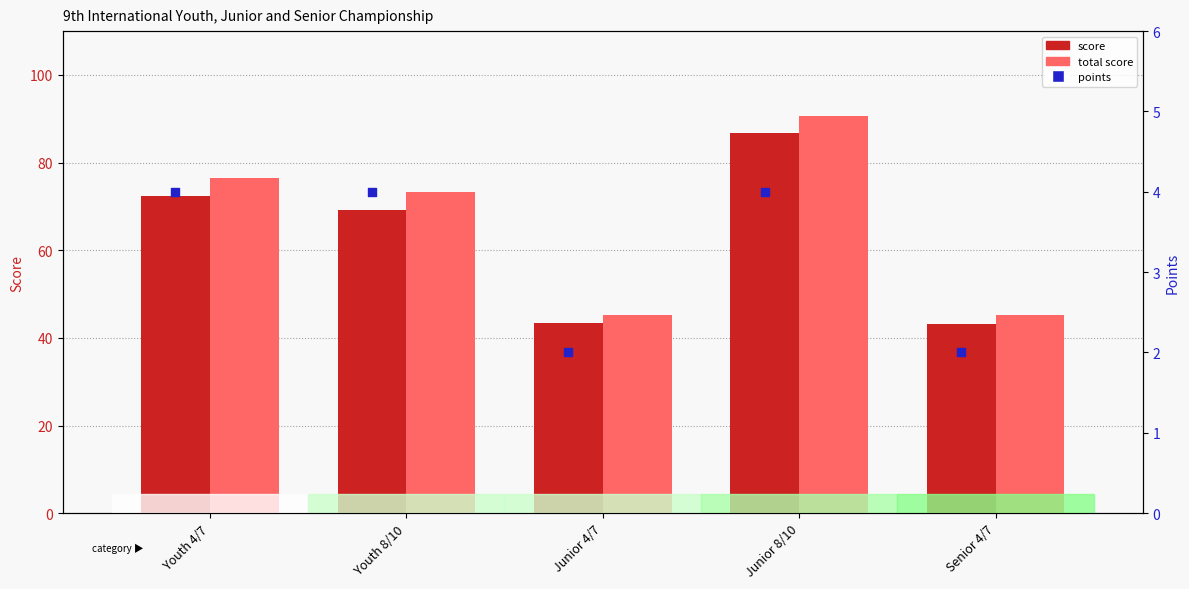

At how many categories does at least one series exceed 85?

1